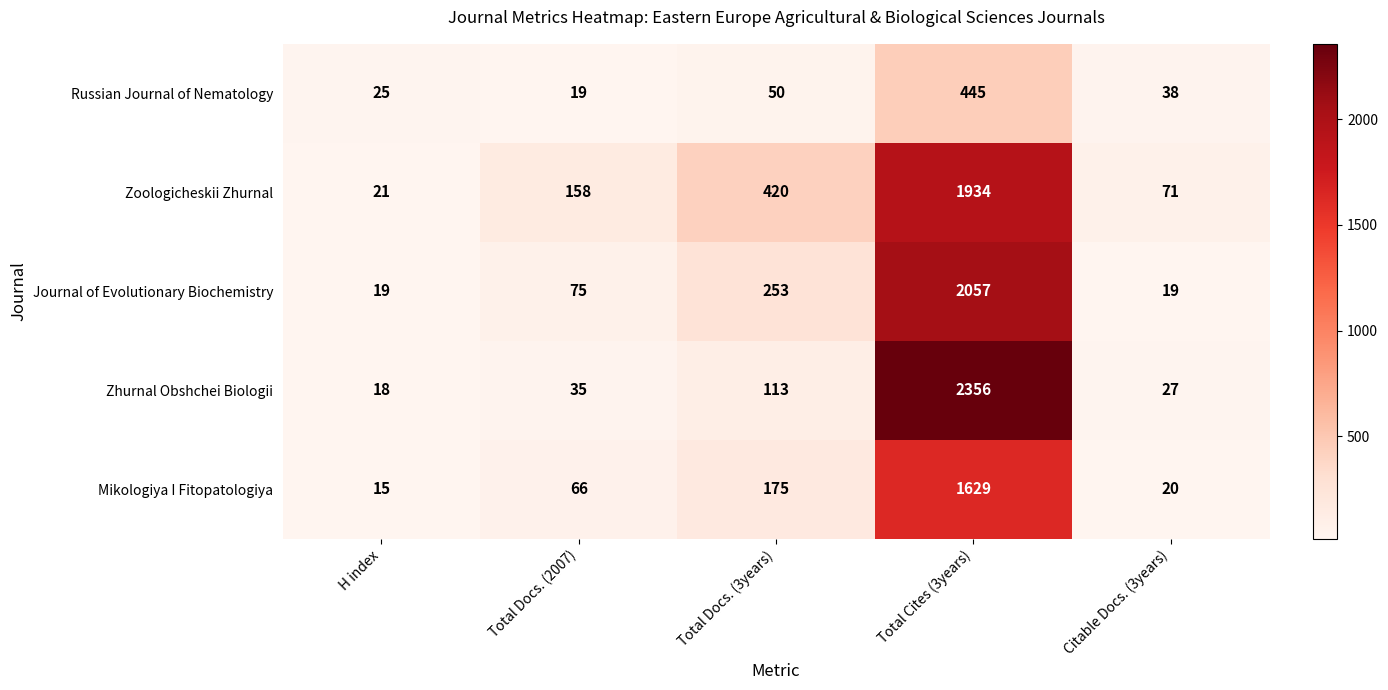

What is the difference between the Mikologiya I Fitopatologiya values at H index and Total Docs. (3years)?

160